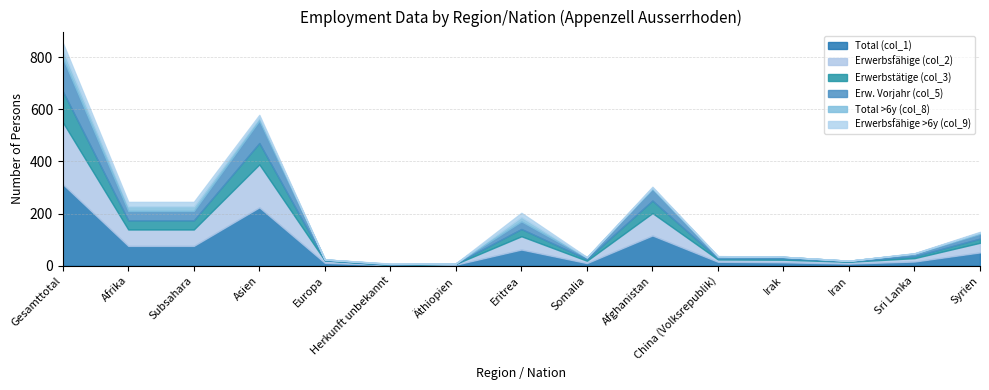

Rank the series at Syrien from lowest to highest value.

Erwerbsfähige >6y (col_9), Total >6y (col_8), Erwerbstätige (col_3), Erw. Vorjahr (col_5), Erwerbsfähige (col_2), Total (col_1)